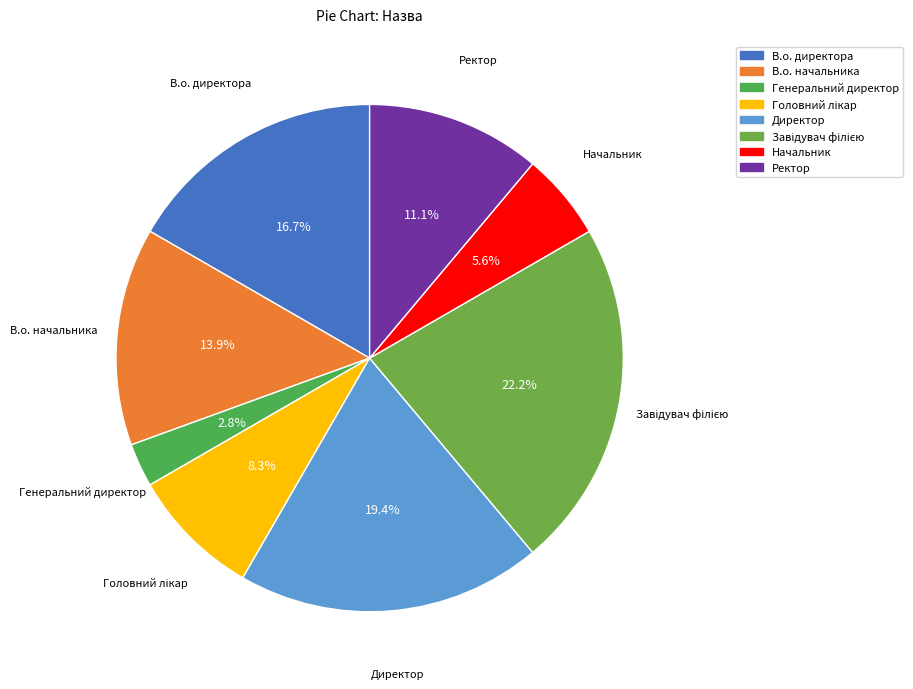

What is the smallest slice in the pie chart?

Генеральний директор